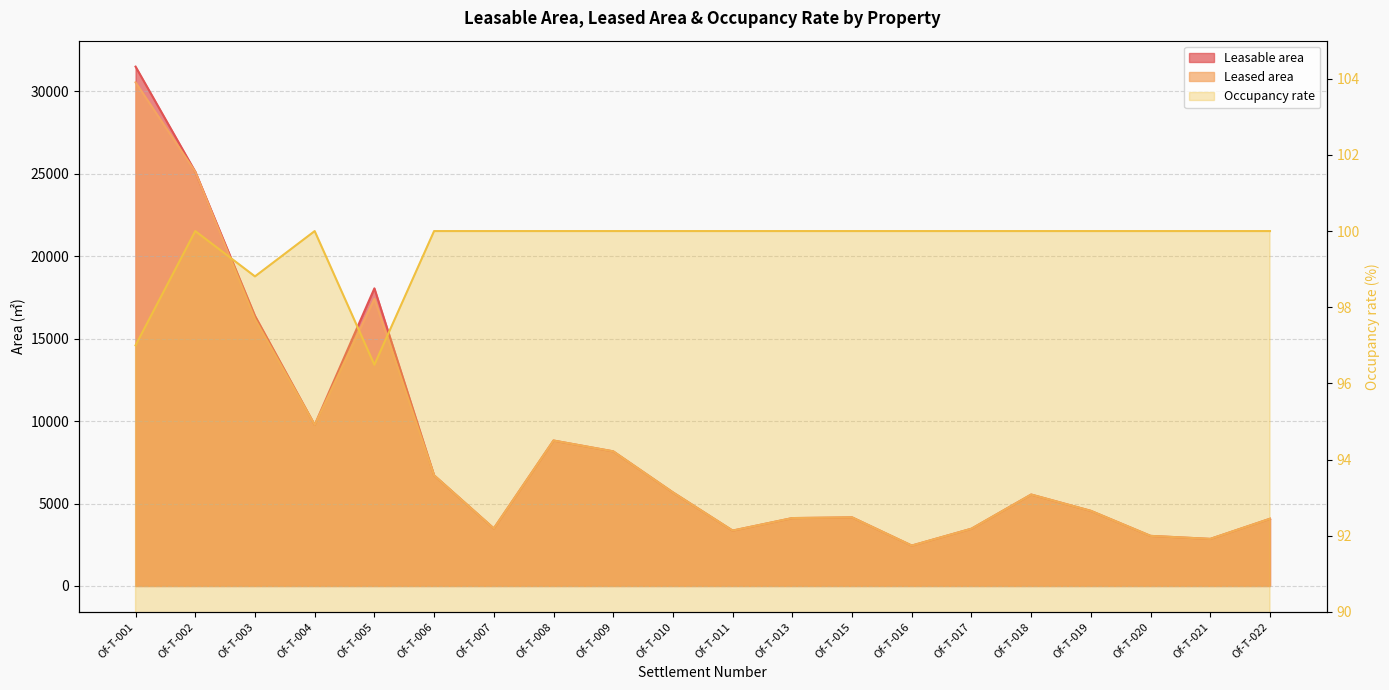

Which series has the largest range (max minus min)?

Leasable area